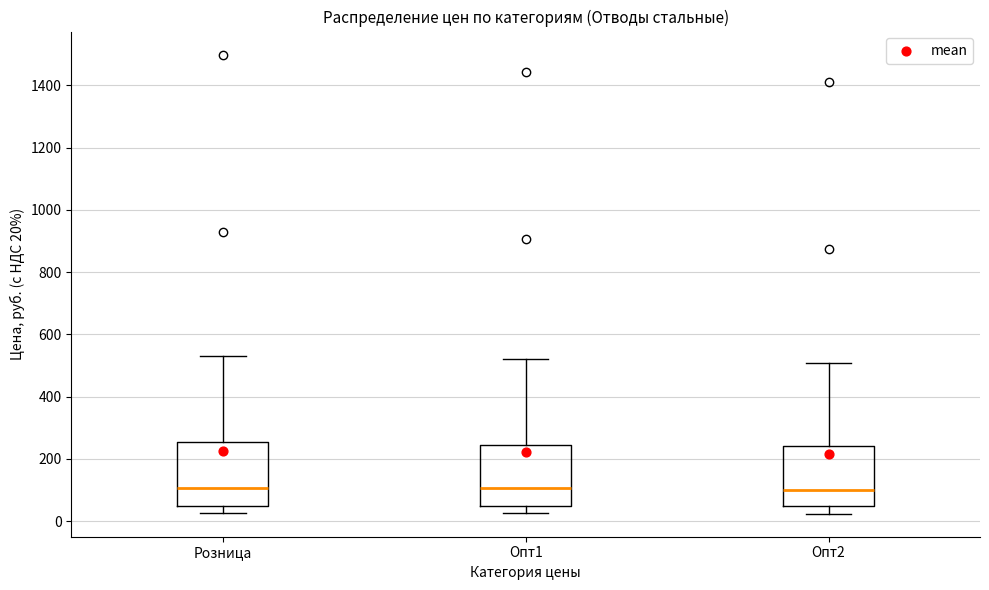

Reading left to right, transcribe this box plot: for each box, give where its median line is, the range the box spans, and where its two whiskers end, as read against the y-axis. The values are not printed on the chart, so give them approximately, as read against the axis.

Розница: median 100, box 40 to 260, whiskers 20 to 540
Опт1: median 100, box 40 to 240, whiskers 20 to 520
Опт2: median 100, box 40 to 240, whiskers 20 to 500